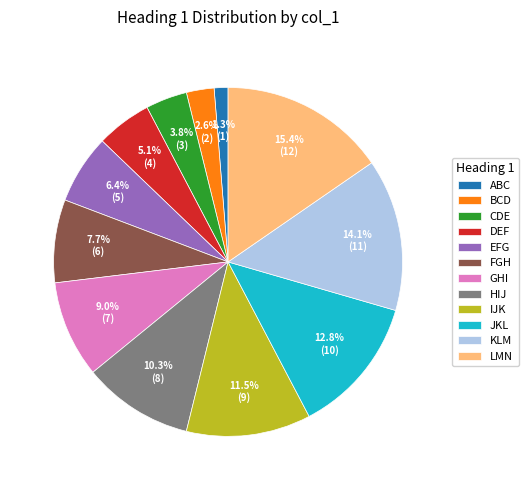

What percentage is NOT represented by ABC?

98.7%